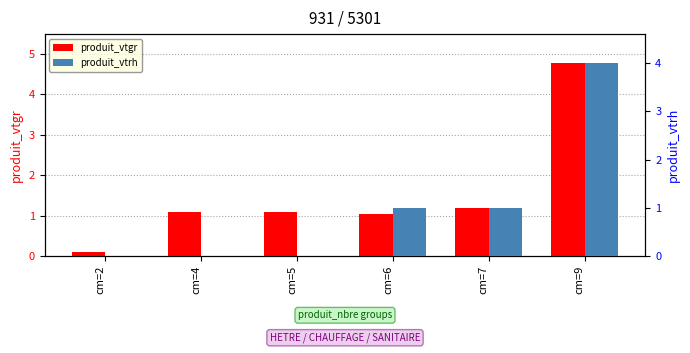

True or false: produit_vtgr has a value of 0.2 at cm=2.

False